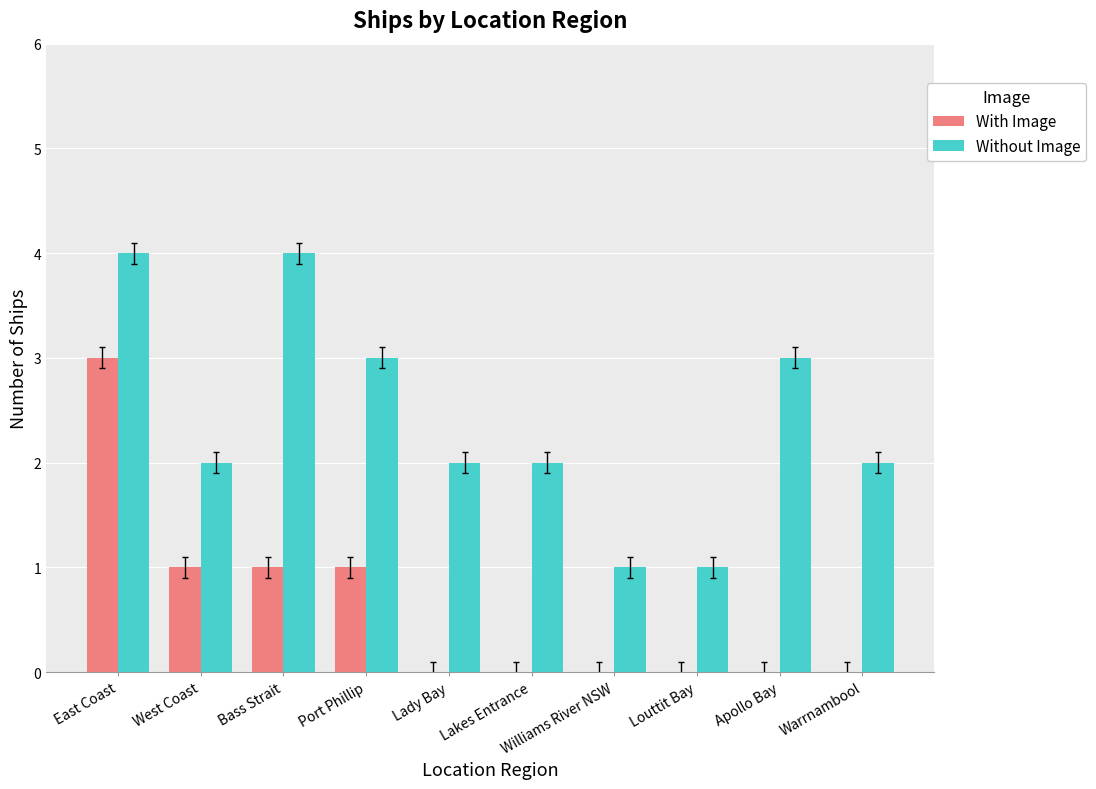

At which category is the sum across all series the highest?

East Coast